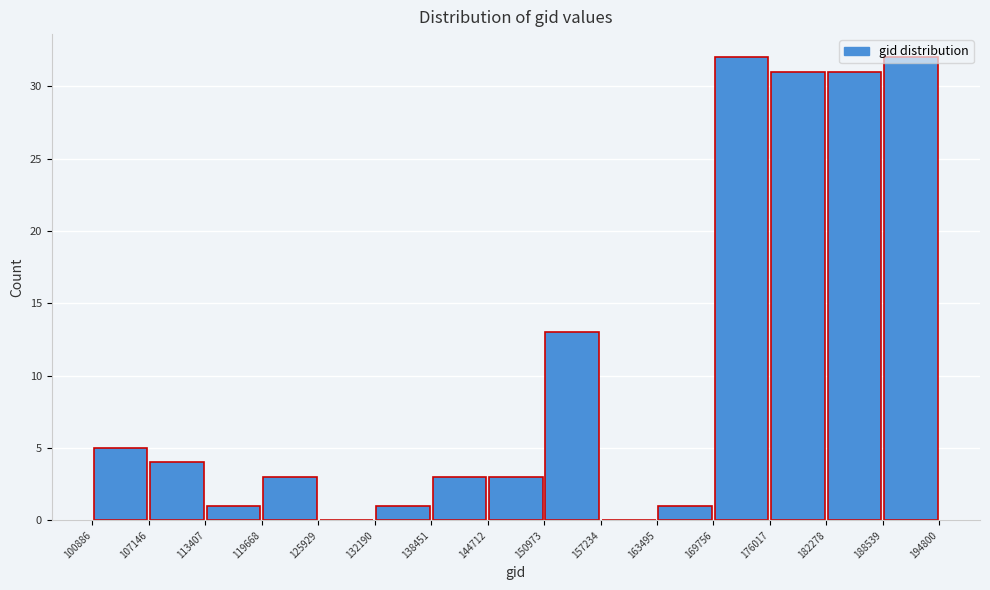

Reading left to right, list every bar in this chart as the range it spans on the x-axis followed by its height. The values are not printed on the chart, so give them approximately, as read against the axis.

100886 to 107146: 5
107146 to 113407: 4
113407 to 119668: 1
119668 to 125929: 3
125929 to 132190: 0
132190 to 138451: 1
138451 to 144712: 3
144712 to 150973: 3
150973 to 157234: 13
157234 to 163495: 0
163495 to 169756: 1
169756 to 176017: 32
176017 to 182278: 31
182278 to 188539: 31
188539 to 194800: 32